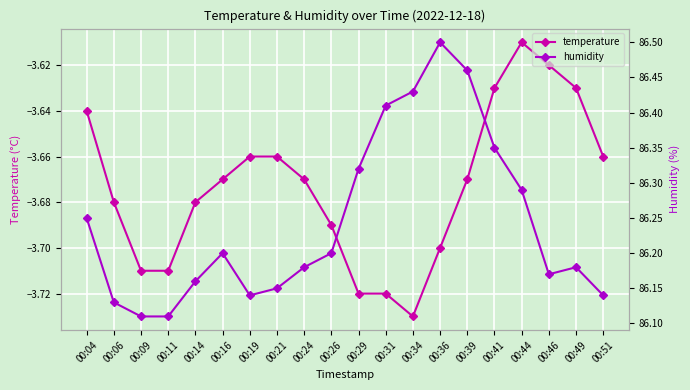

What is the value of the humidity point at the 10th from the left?

86.2